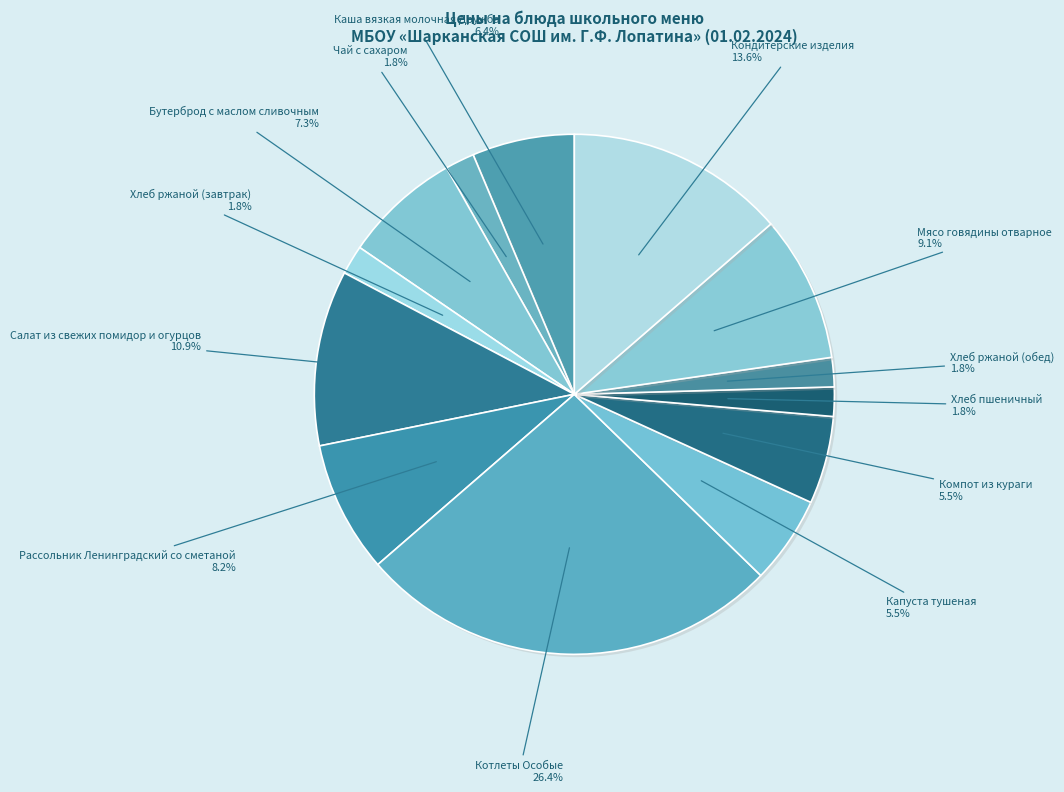

Count the number of slices in the pie.

13